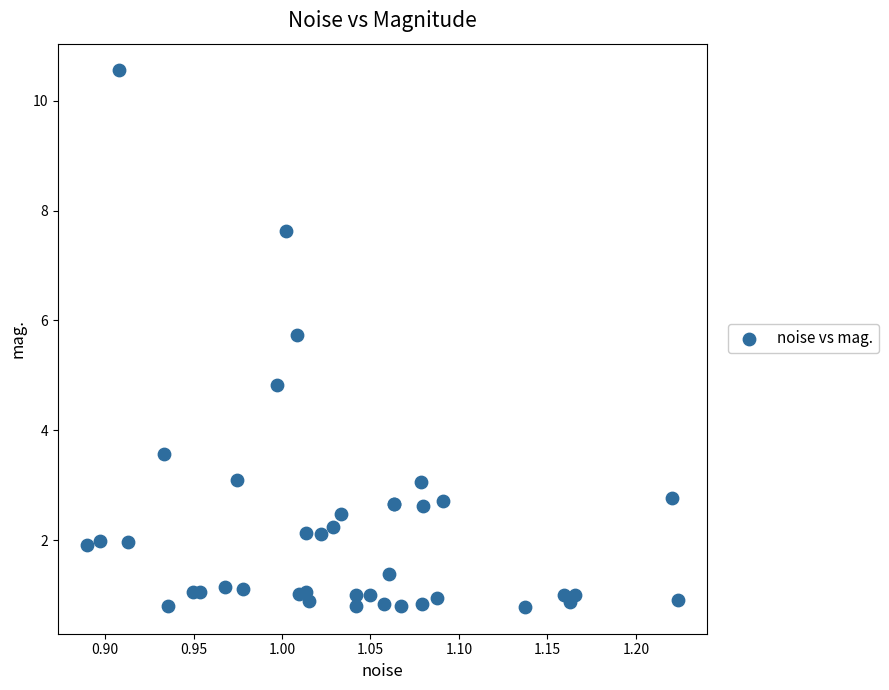

What Y value in the scatter plot is closest to 5?

4.8